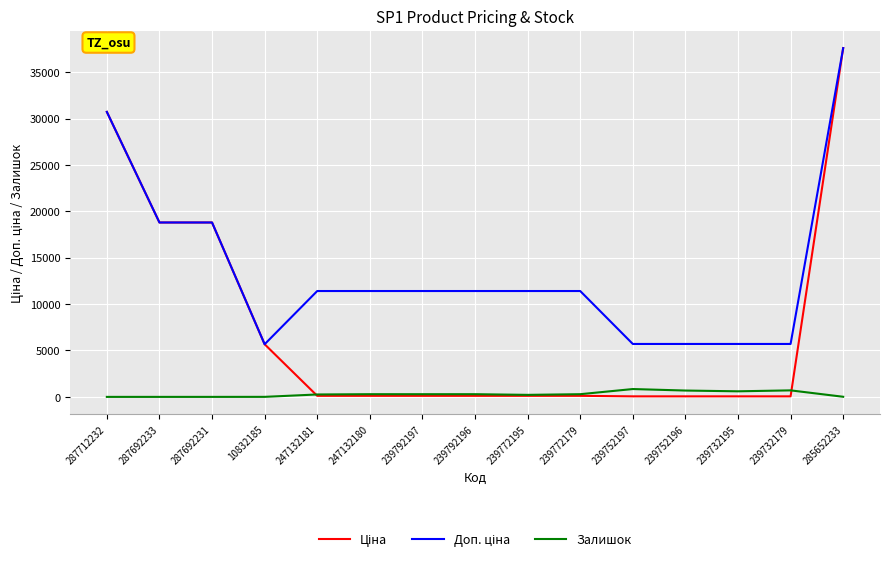

Which category has the highest value across all series?

285652233